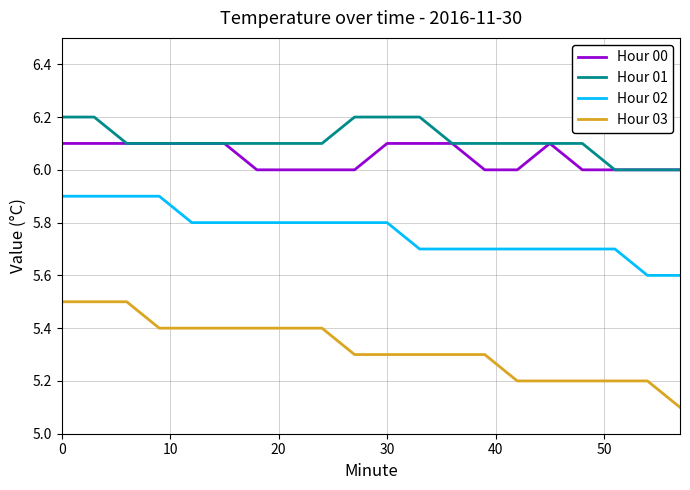

What are all the series names shown in the legend?

Hour 00, Hour 01, Hour 02, Hour 03